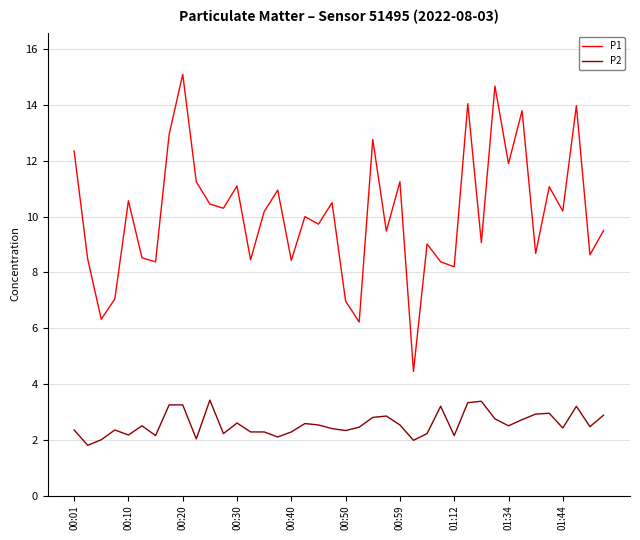

What is the average value of the P1 series?

10.1